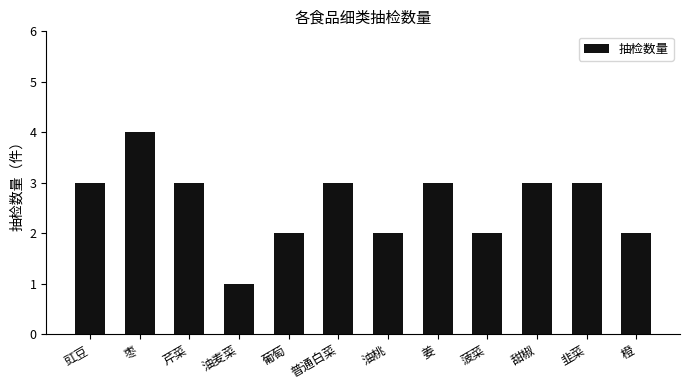

What position from the left is 油桃?

7